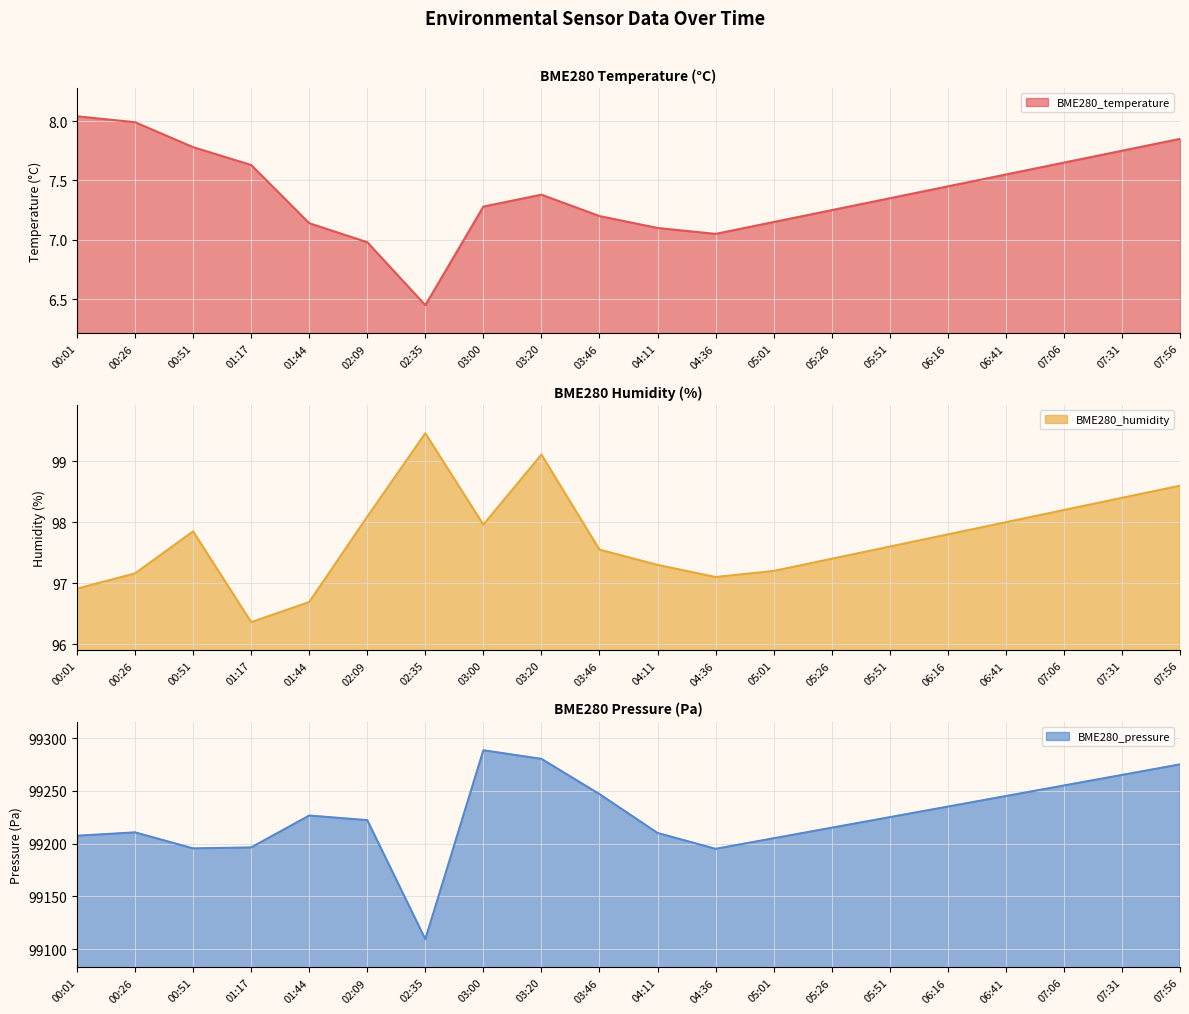

What is the smallest value displayed?

6.5